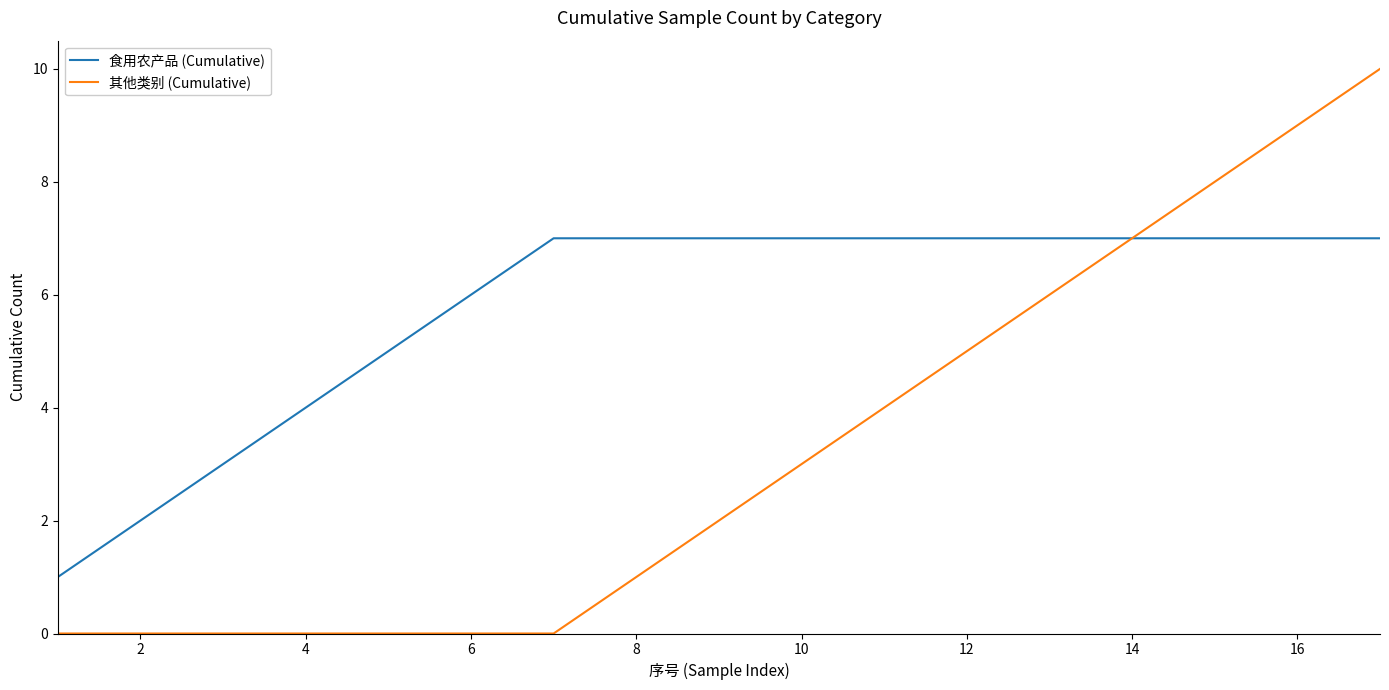

Which series has the largest total across all categories?

食用农产品 (Cumulative)